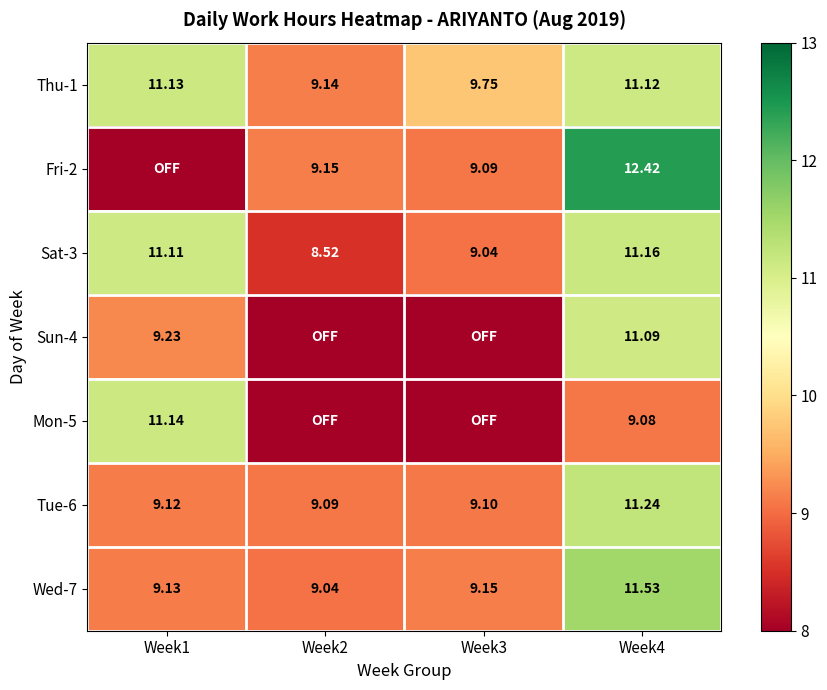

Is it true that Tue-6 equals 9.1 at Week3?

True